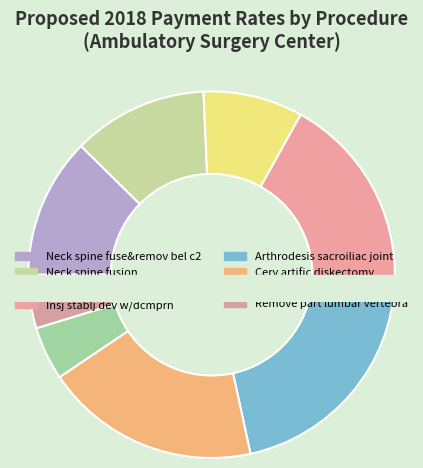

To the nearest percent, what is the difference between the largest and smallest slice percentages?

16%